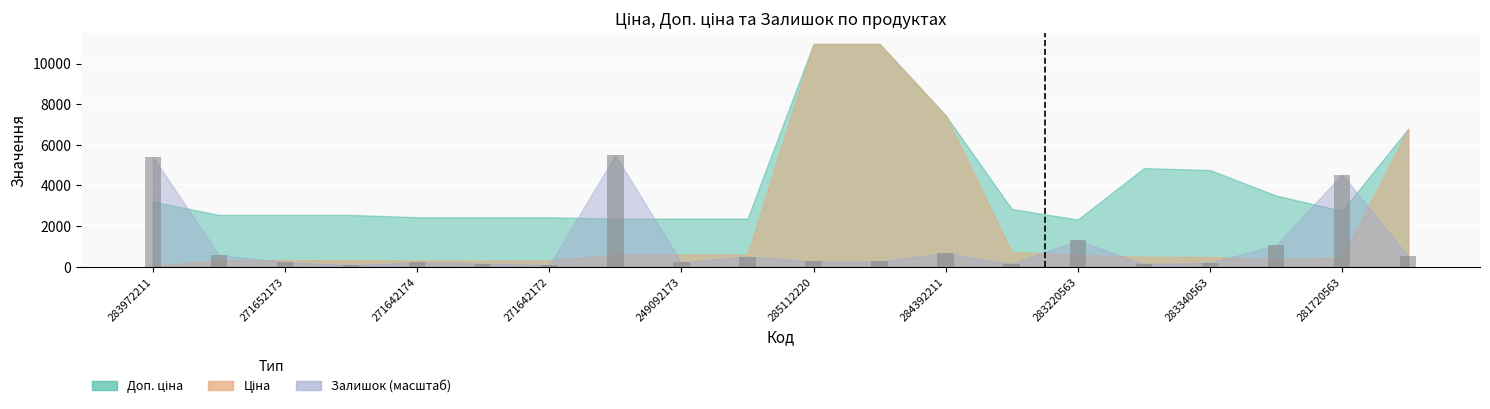

What is the maximum value shown in the chart?

5482.2